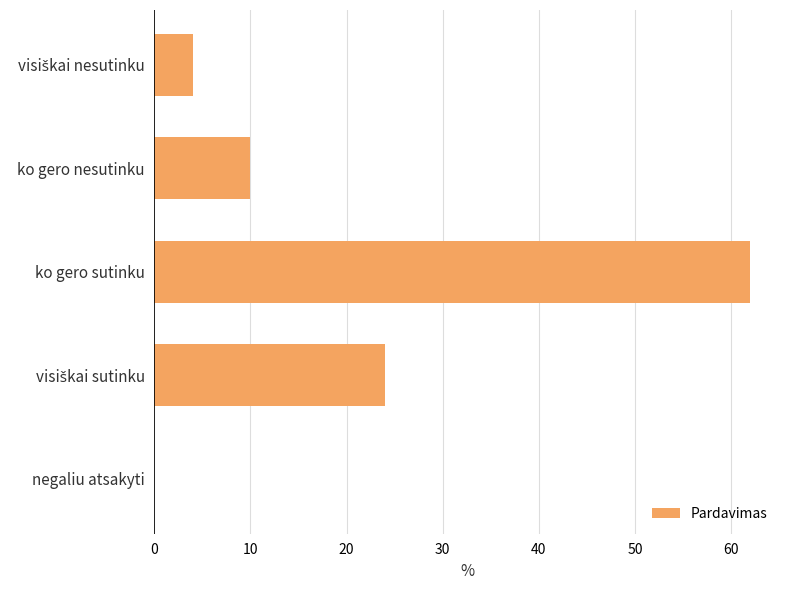

The value at ko gero sutinku is 62. True or false?

True